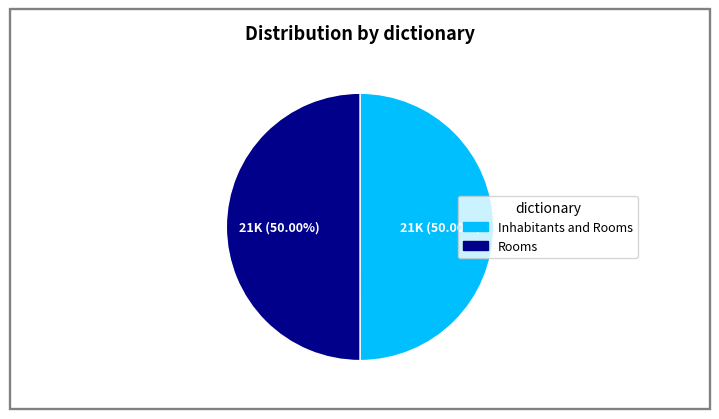

What is the ratio of the value at Inhabitants and Rooms to the value at Rooms?

1.0